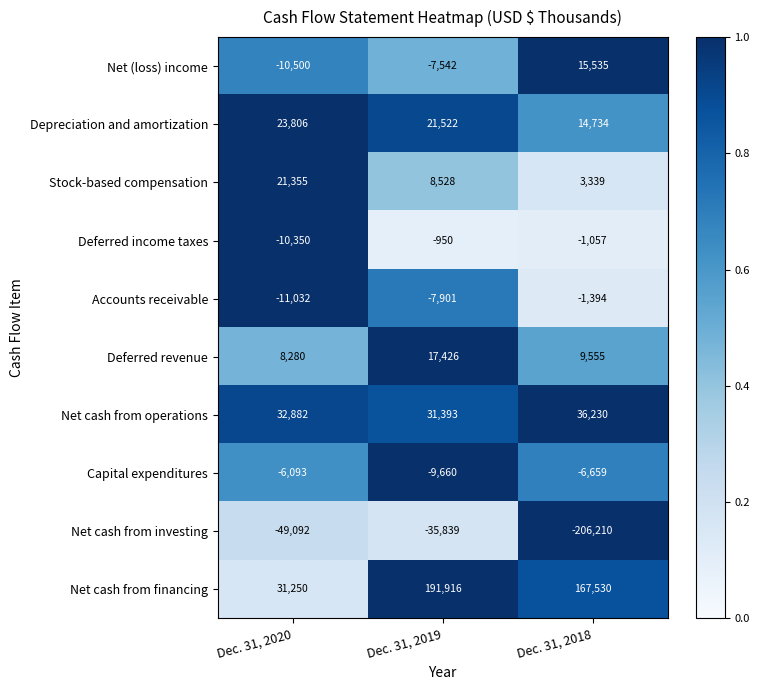

What is the total value across all series at Dec. 31, 2019?

208893